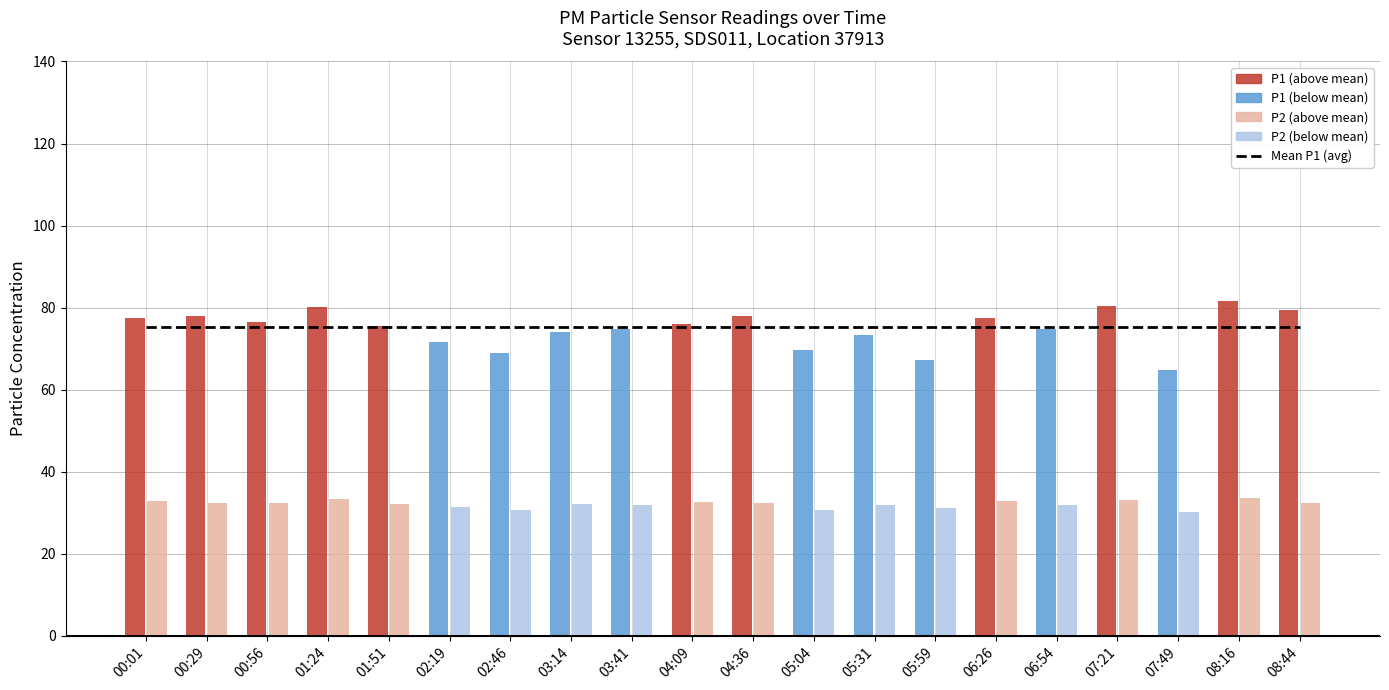

What is the average value of the P2 series?

32.1